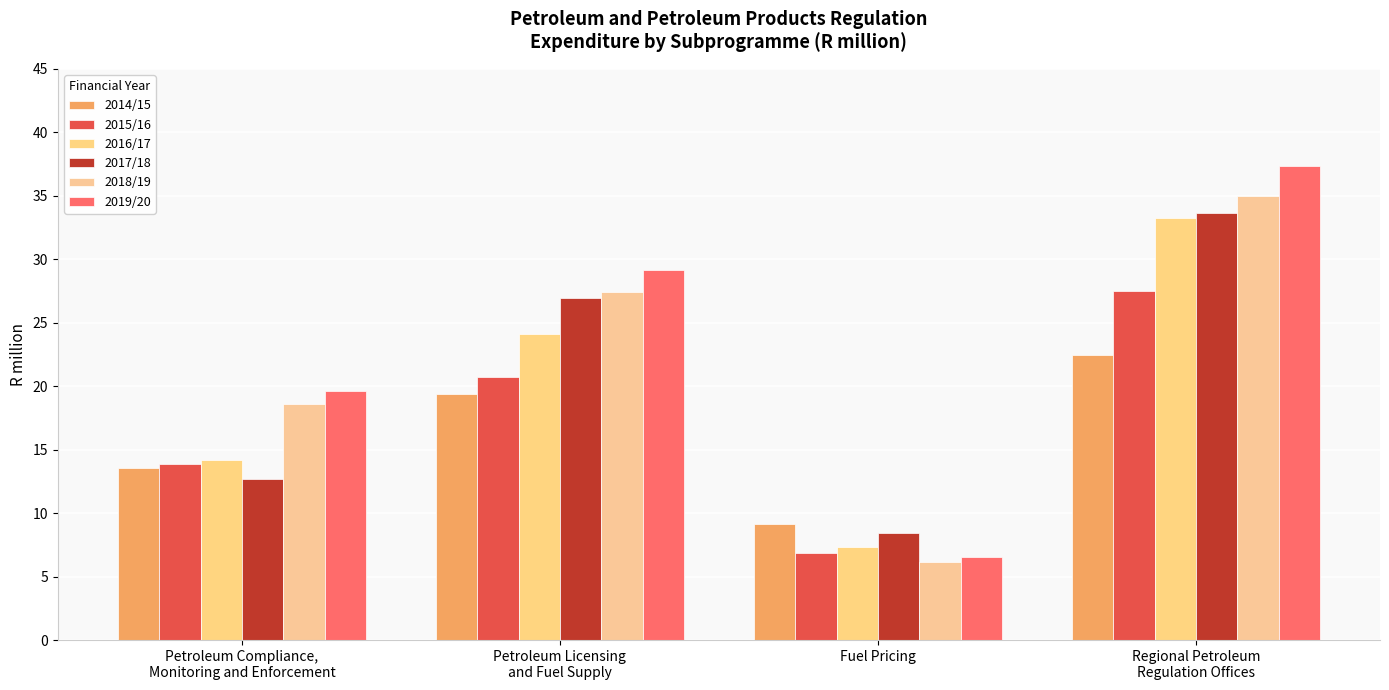

Which series has the largest range (max minus min)?

2019/20